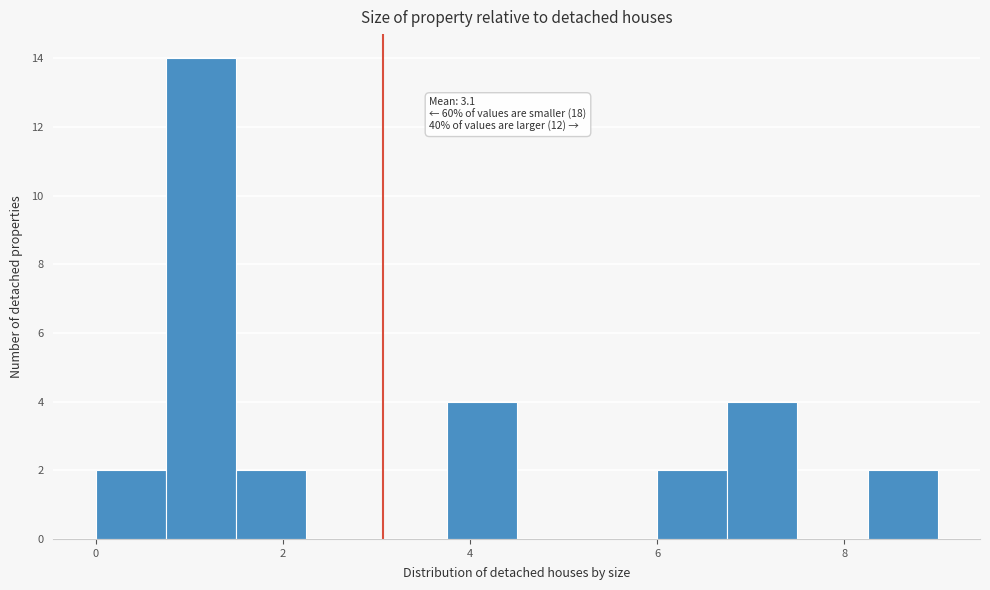

Around what value on the x-axis is the tallest bar? Give the approximate position of its centre, as read against the axis.

1.2